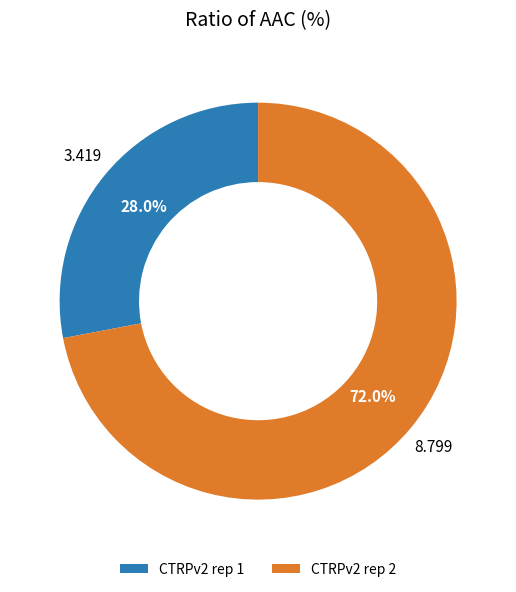

To the nearest percent, what is the average slice percentage?

50%